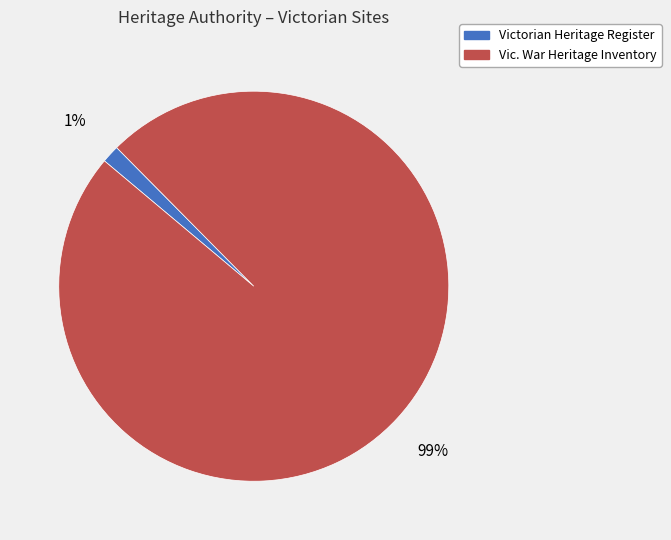

How many segments does this pie chart have?

2